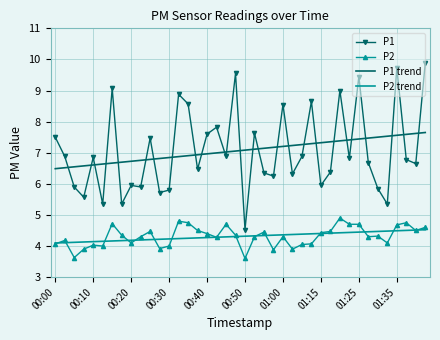

What is the difference between the maximum and minimum values in the P1 trend series?

1.2